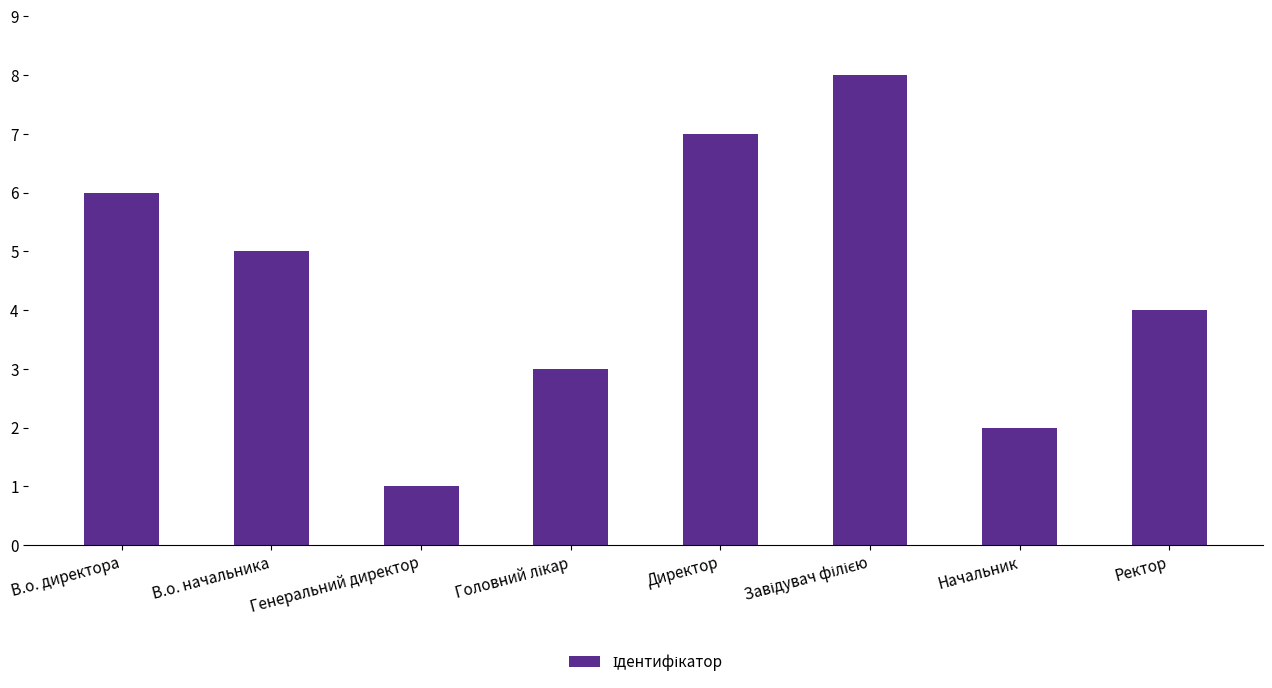

What is the difference between the maximum and minimum values?

7